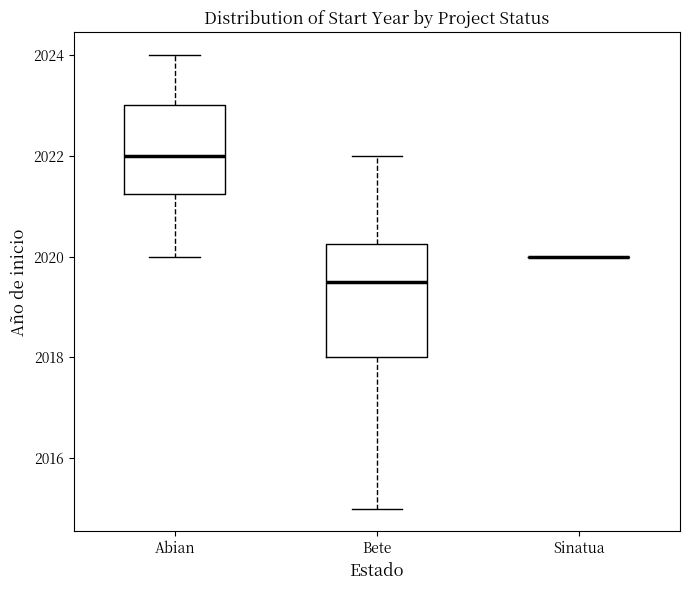

Reading left to right, read every box against the y-axis: the position of its median line, the range the box covers, and the ends of its whiskers. The values are not printed on the chart, so give them approximately, as read against the axis.

Abian: median 2022.0, box 2021.2 to 2023.0, whiskers 2020.0 to 2024.0
Bete: median 2019.6, box 2018.0 to 2020.2, whiskers 2015.0 to 2022.0
Sinatua: box collapsed to a line at 2020.0, whiskers 2020.0 to 2020.0